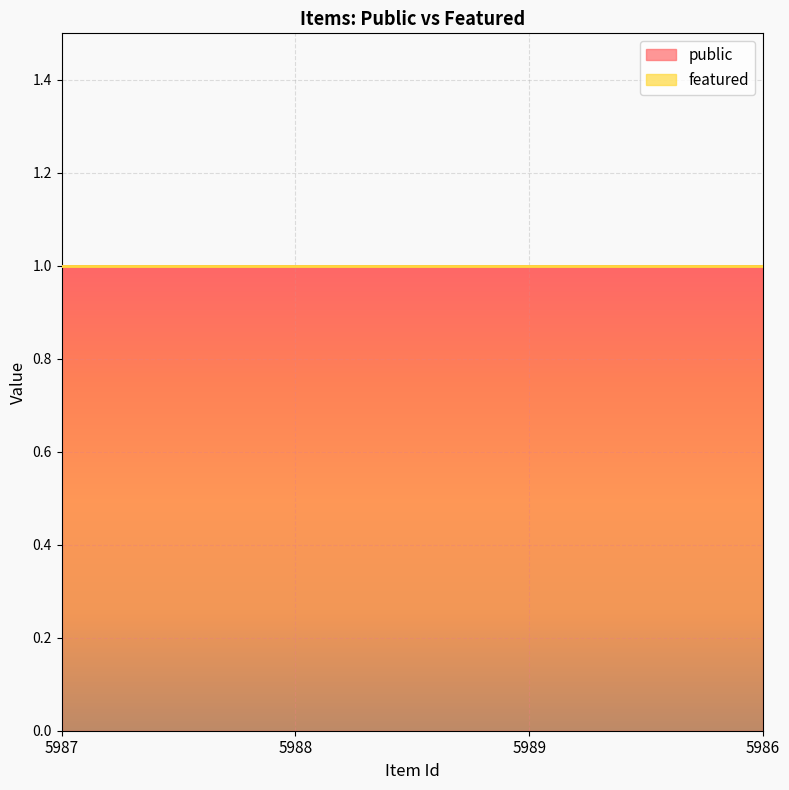

Reading left to right, transcribe all the data shown in this chart.

public: 1	1	1	1
featured: 0	0	0	0